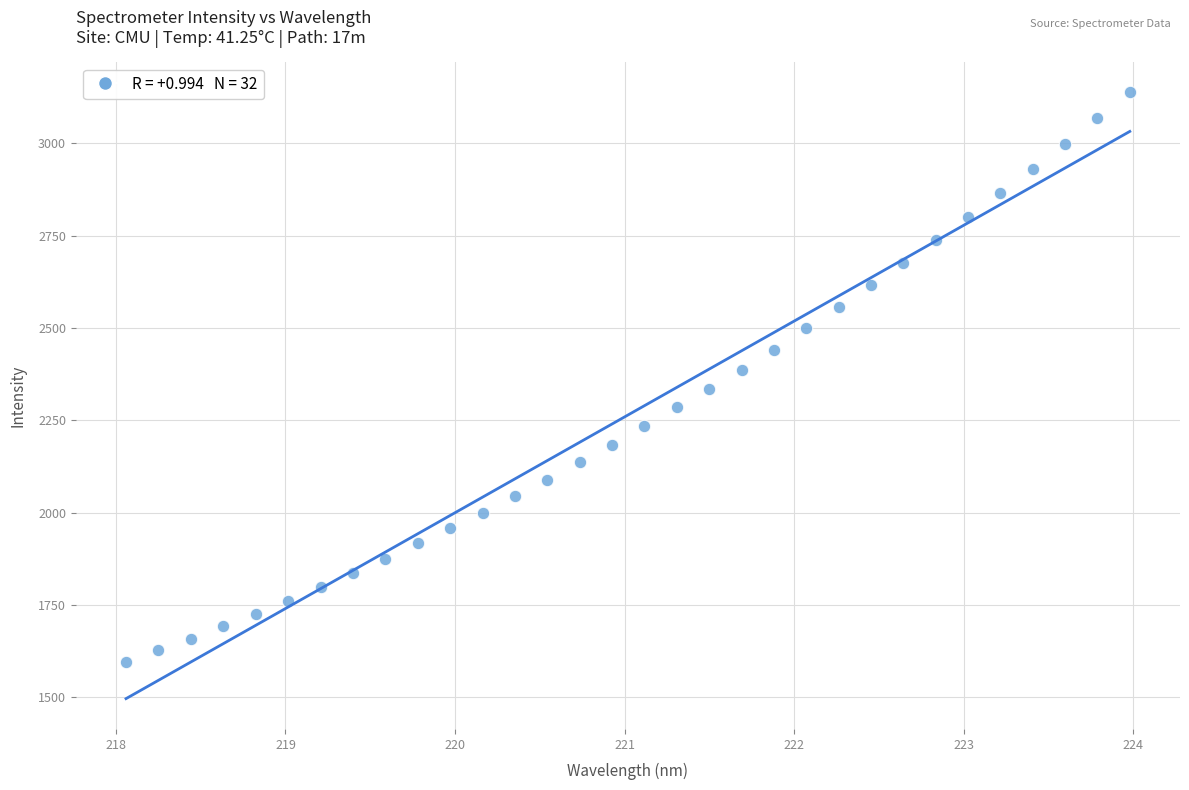

Count the number of points in this scatter plot.

32